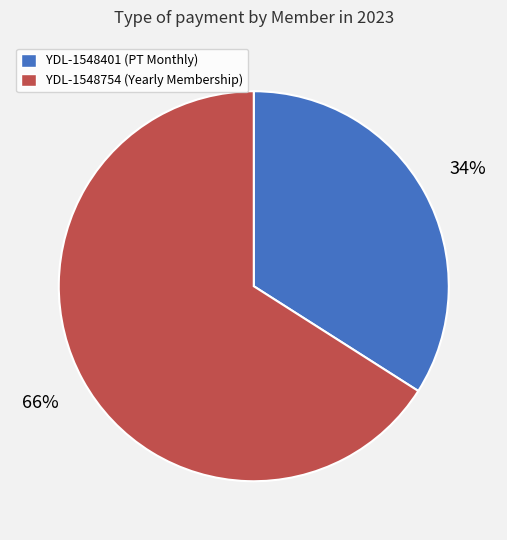

Combined, do YDL-1548401 and YDL-1548754 account for over 50%?

Yes